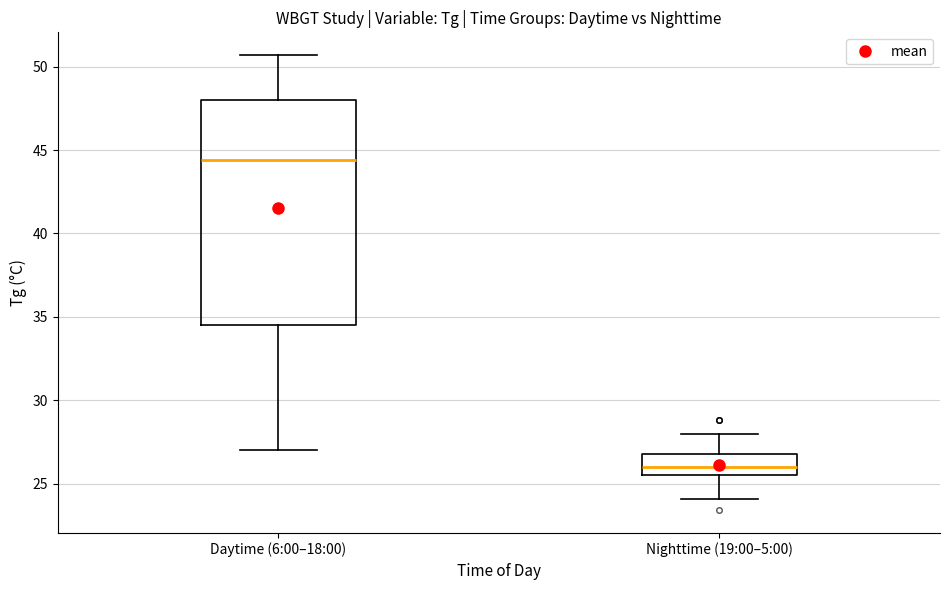

Comparing the boxes themselves (not the whiskers), which one is the tallest?

Daytime (6:00–18:00)